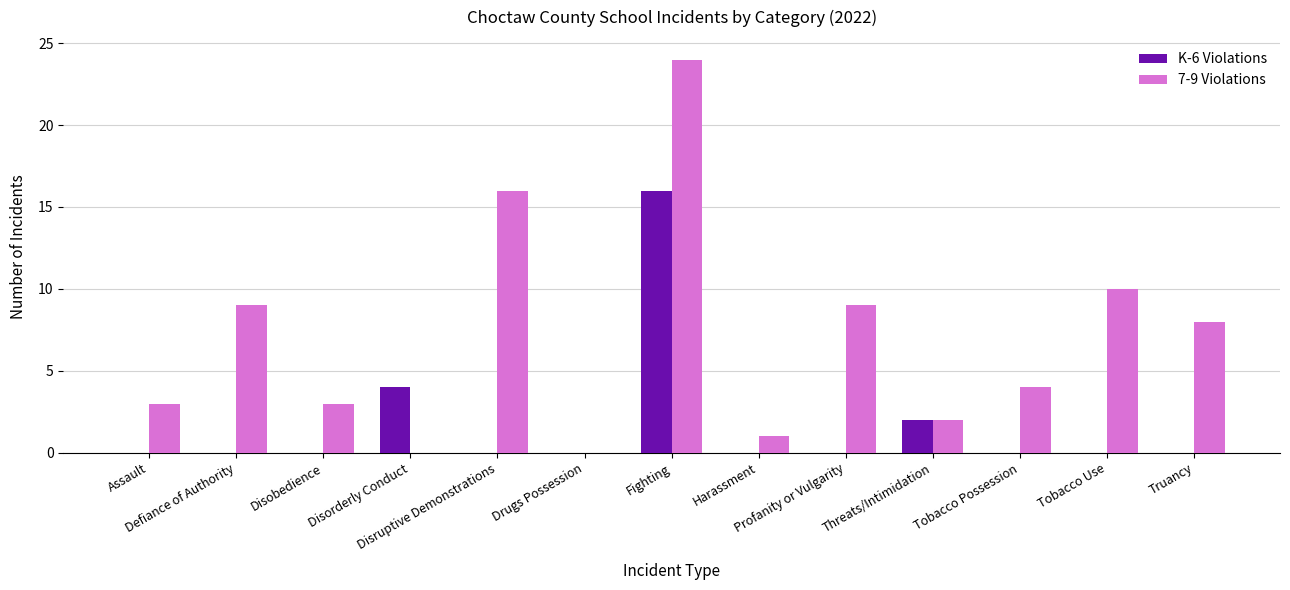

Reading right to left, extract all data points from this chart.

K-6 Violations: Truancy=0	Tobacco Use=0	Tobacco Possession=0	Threats/Intimidation=2	Profanity or Vulgarity=0	Harassment=0	Fighting=16	Drugs Possession=0	Disruptive Demonstrations=0	Disorderly Conduct=4	Disobedience=0	Defiance of Authority=0	Assault=0
7-9 Violations: Truancy=8	Tobacco Use=10	Tobacco Possession=4	Threats/Intimidation=2	Profanity or Vulgarity=9	Harassment=1	Fighting=24	Drugs Possession=0	Disruptive Demonstrations=16	Disorderly Conduct=0	Disobedience=3	Defiance of Authority=9	Assault=3